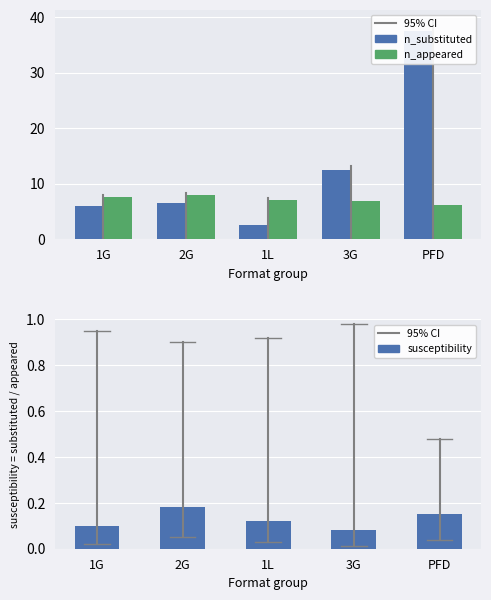

Reading left to right, list all the values displayed in this chart.

n_substituted: 1G=6.0	2G=6.5	1L=2.5	3G=12.5	PFD=37.5
n_appeared: 1G=7.5	2G=8.0	1L=7.0	3G=6.8	PFD=6.2
susceptibility: 1G=0.1	2G=0.2	1L=0.1	3G=0.1	PFD=0.1